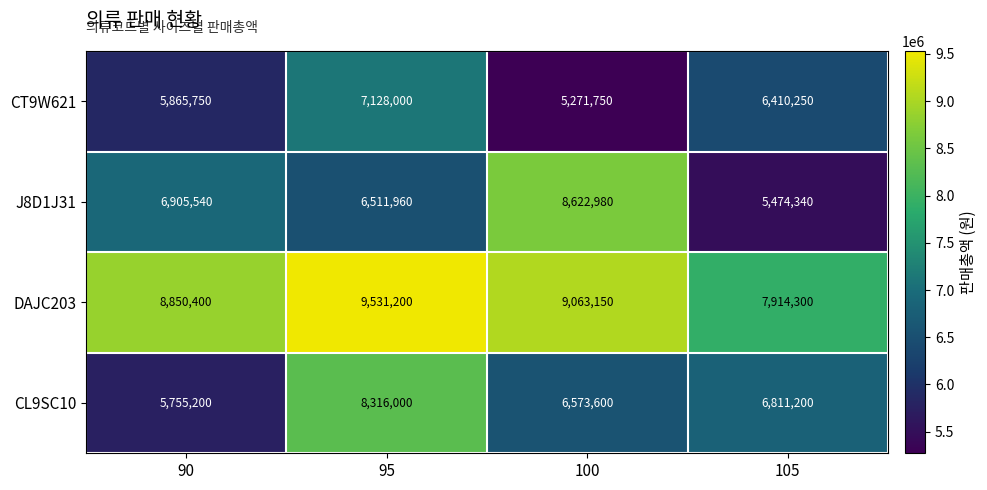

Reading right to left, extract all data points from this chart.

CT9W621: 6410250	5271750	7128000	5865750
J8D1J31: 5474340	8622980	6511960	6905540
DAJC203: 7914300	9063150	9531200	8850400
CL9SC10: 6811200	6573600	8316000	5755200